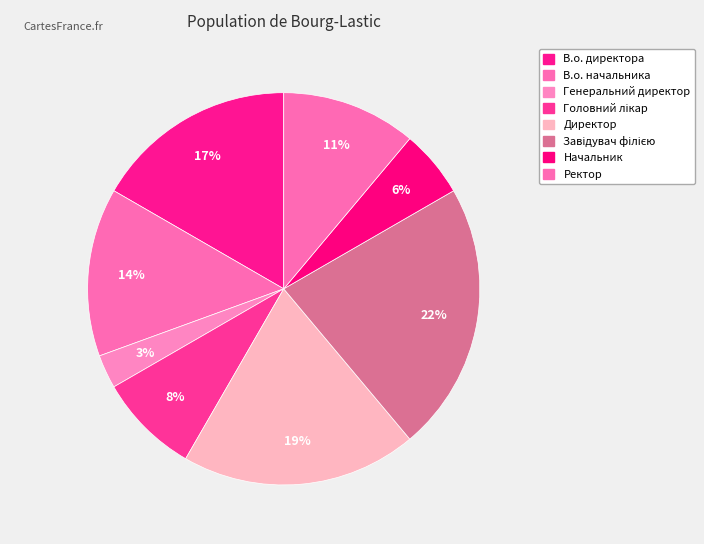

Rank the categories by value from highest to lowest.

Завідувач філією, Директор, В.о. директора, В.о. начальника, Ректор, Головний лікар, Начальник, Генеральний директор